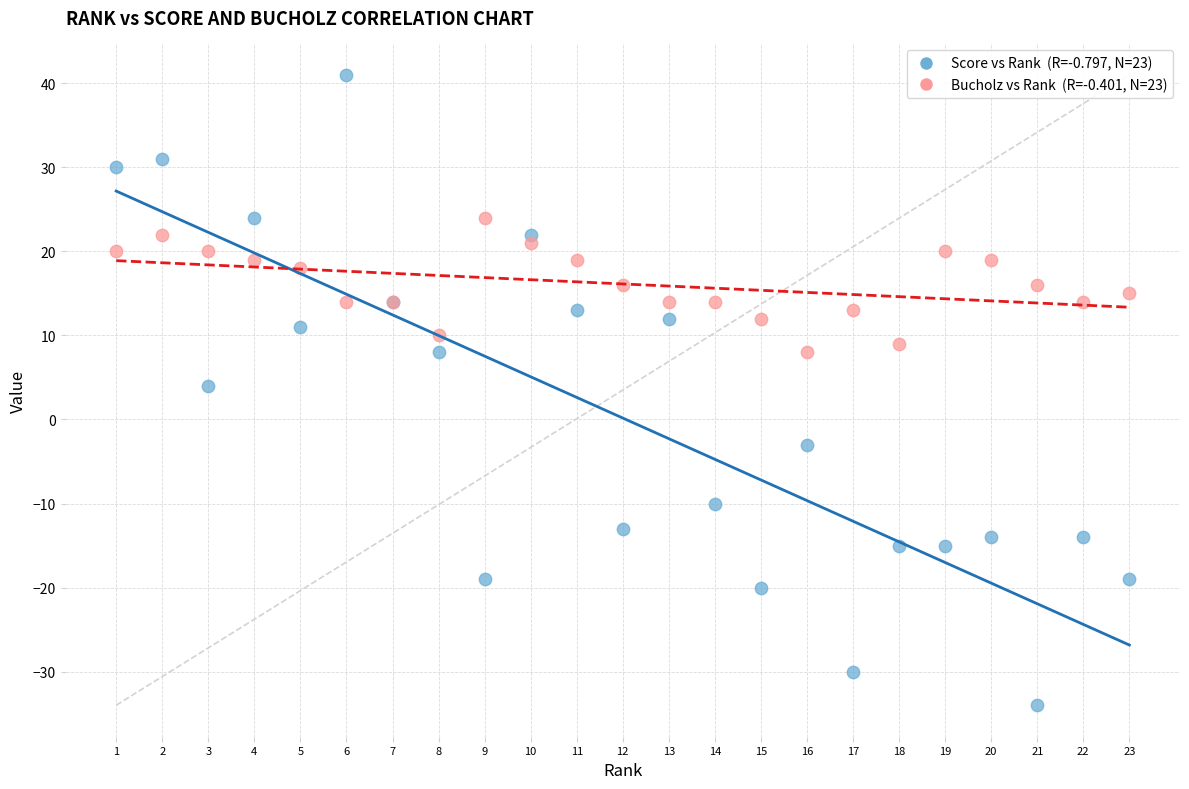

Across all series, what Y value is closest to 3?

4